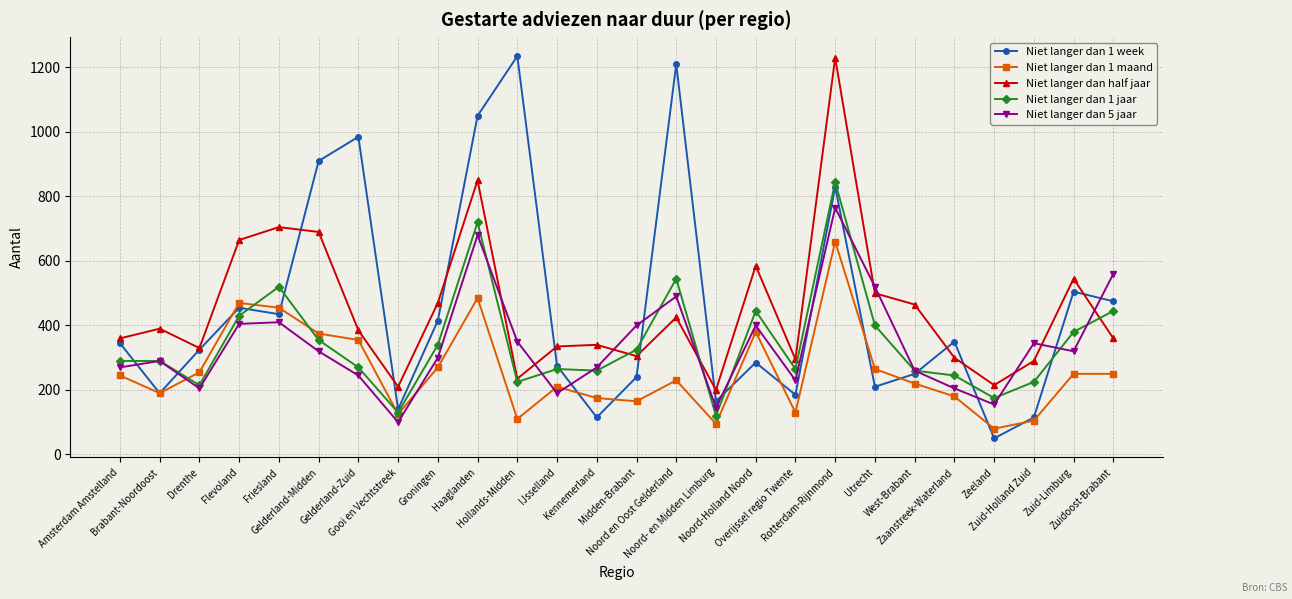

Is the value of Niet langer dan 1 jaar at Zuidoost-Brabant greater than the value of Niet langer dan 5 jaar at Hollands-Midden?

Yes